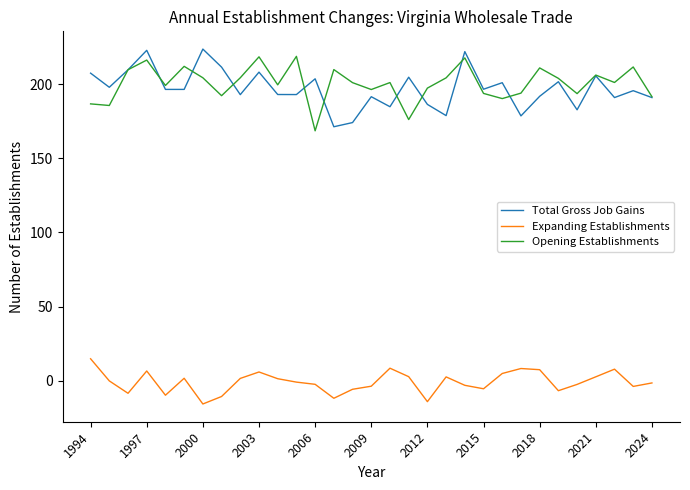

List the series in order of their peak value, lowest first.

Expanding Establishments, Opening Establishments, Total Gross Job Gains